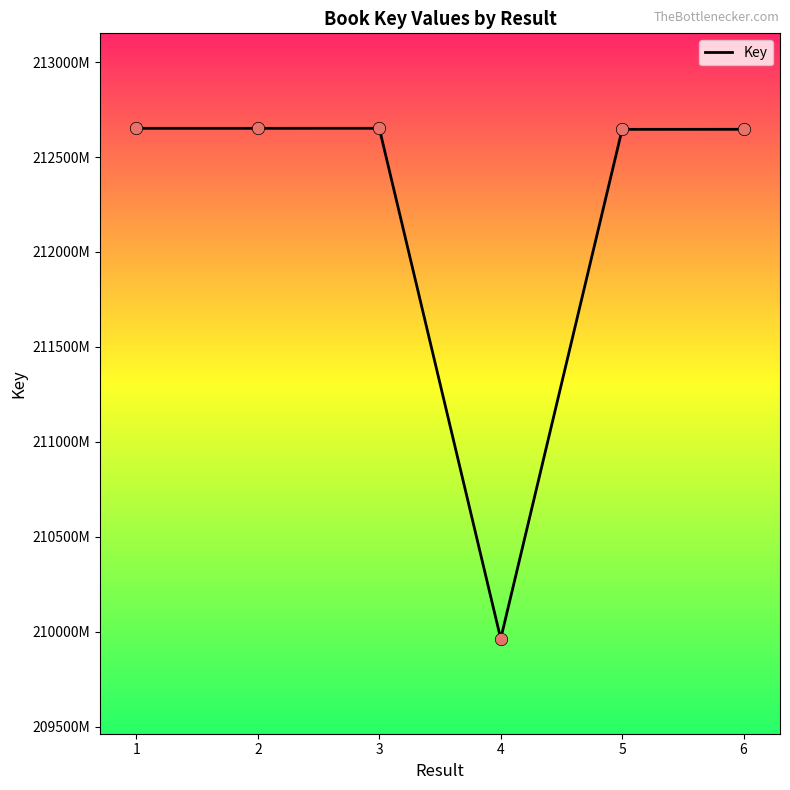

What is the ratio of the value at 1 to the value at 2?

1.0